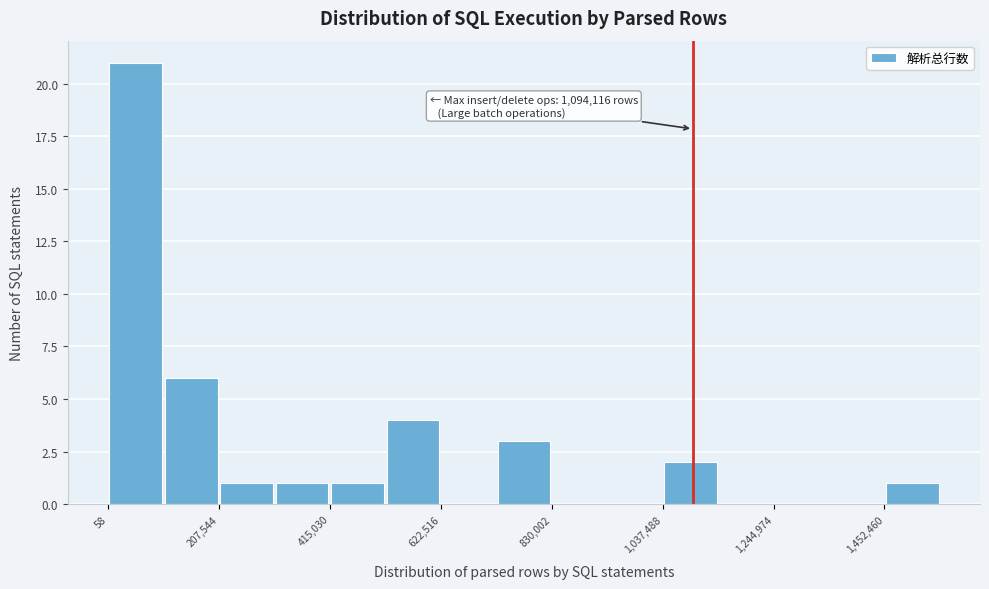

Read against the x-axis, roughly where is the centre of the tallest bar?

50000